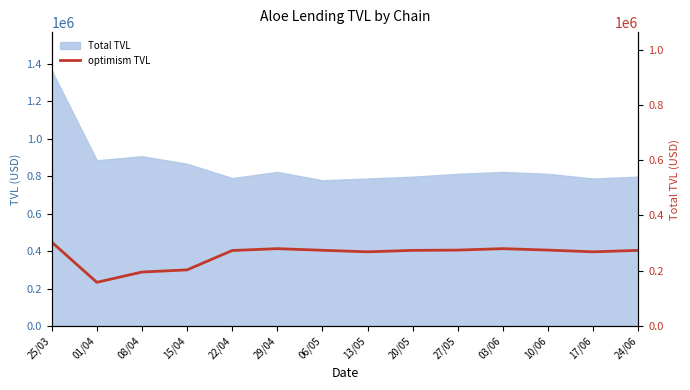

How many data points are less than 273838?

6